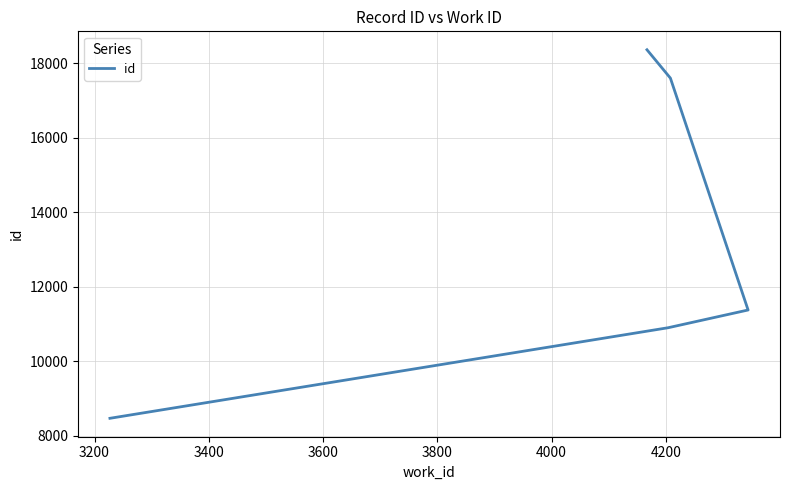

What is the difference between the maximum and minimum values?

9889